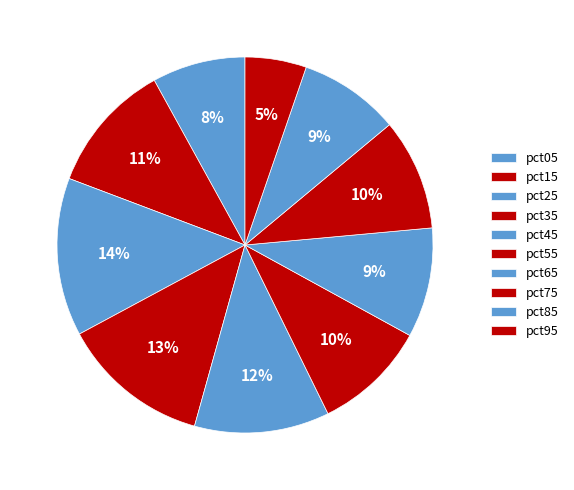

Count the number of slices in the pie.

10